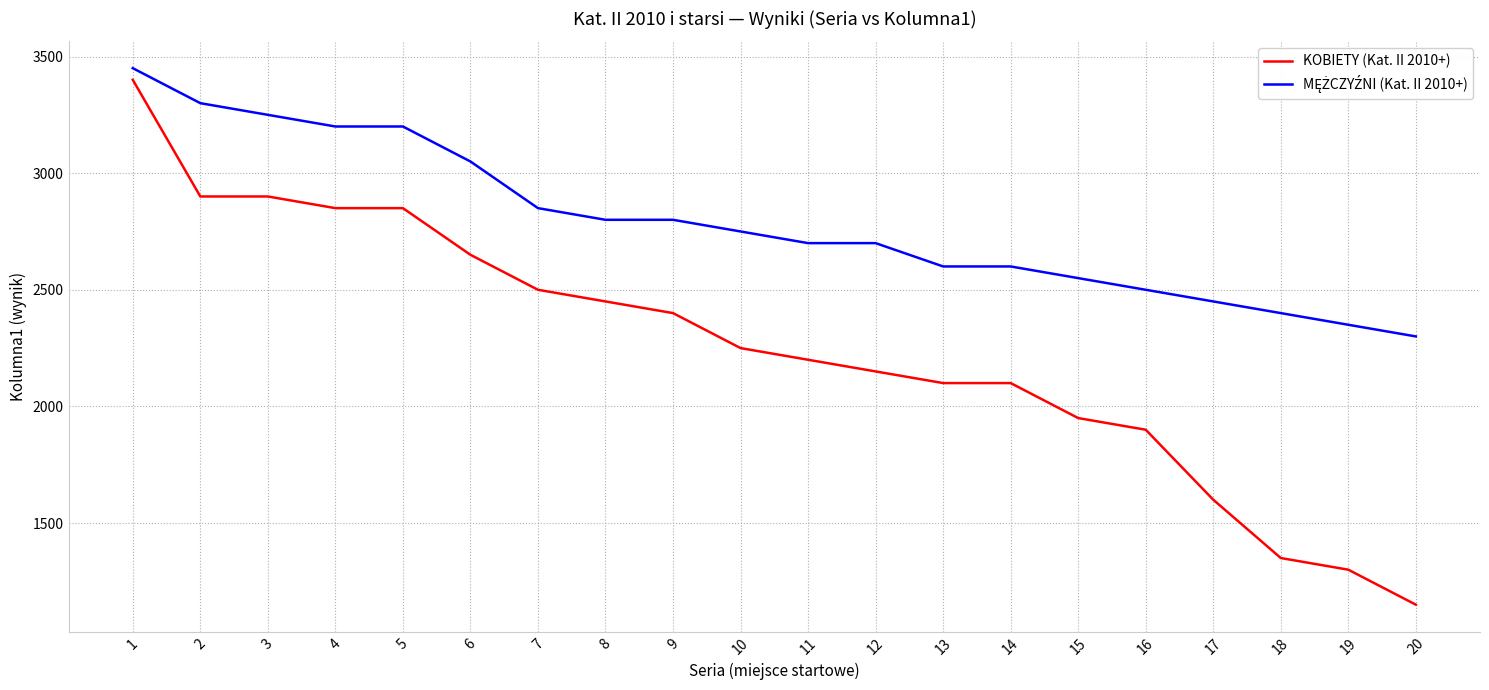

What is the greatest value displayed?

3450